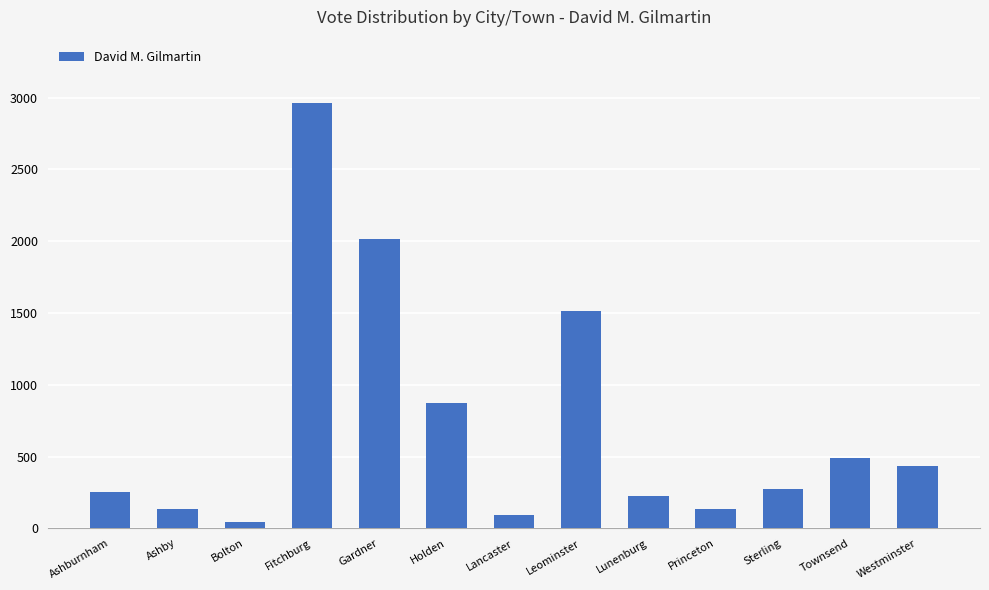

What is the approximate value at Gardner?

2015